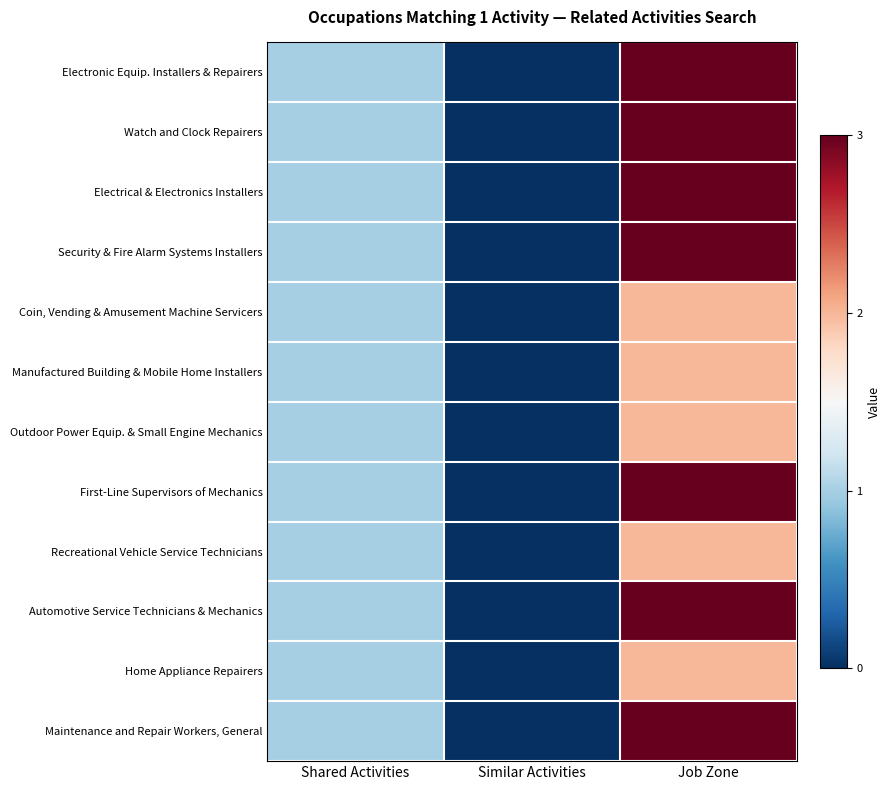

Reading left to right, transcribe all the data shown in this chart.

Electronic Equip. Installers & Repairers: Shared Activities=1	Similar Activities=0	Job Zone=3
Watch and Clock Repairers: Shared Activities=1	Similar Activities=0	Job Zone=3
Electrical & Electronics Installers: Shared Activities=1	Similar Activities=0	Job Zone=3
Security & Fire Alarm Systems Installers: Shared Activities=1	Similar Activities=0	Job Zone=3
Coin, Vending & Amusement Machine Servicers: Shared Activities=1	Similar Activities=0	Job Zone=2
Manufactured Building & Mobile Home Installers: Shared Activities=1	Similar Activities=0	Job Zone=2
Outdoor Power Equip. & Small Engine Mechanics: Shared Activities=1	Similar Activities=0	Job Zone=2
First-Line Supervisors of Mechanics: Shared Activities=1	Similar Activities=0	Job Zone=3
Recreational Vehicle Service Technicians: Shared Activities=1	Similar Activities=0	Job Zone=2
Automotive Service Technicians & Mechanics: Shared Activities=1	Similar Activities=0	Job Zone=3
Home Appliance Repairers: Shared Activities=1	Similar Activities=0	Job Zone=2
Maintenance and Repair Workers, General: Shared Activities=1	Similar Activities=0	Job Zone=3